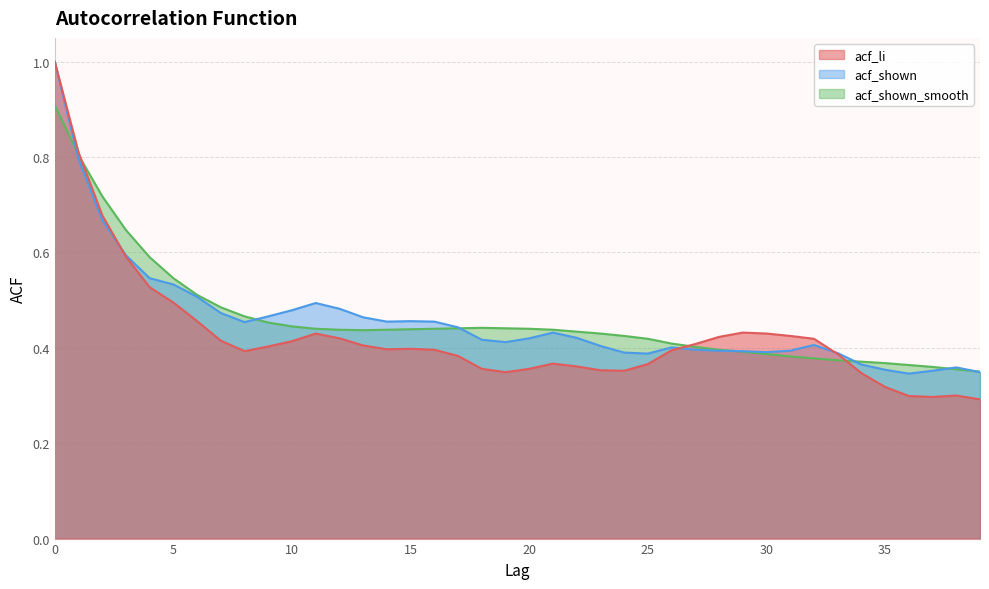

What is the sum of all acf_li values?

17.0